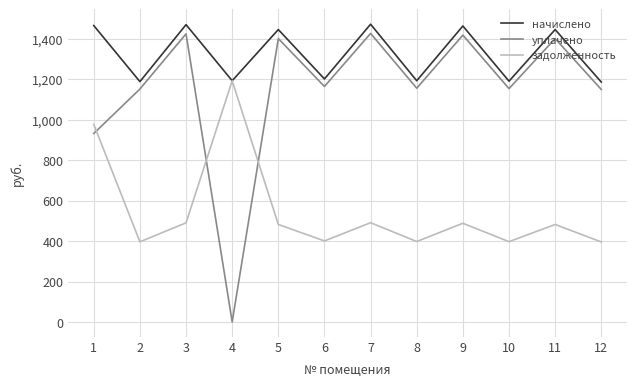

Between 1 and 8, which series saw the biggest shift?

задолженность